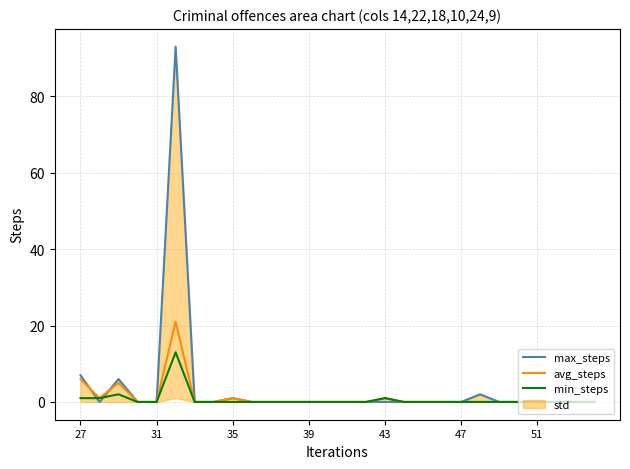

Does the chart have visible grid lines?

Yes